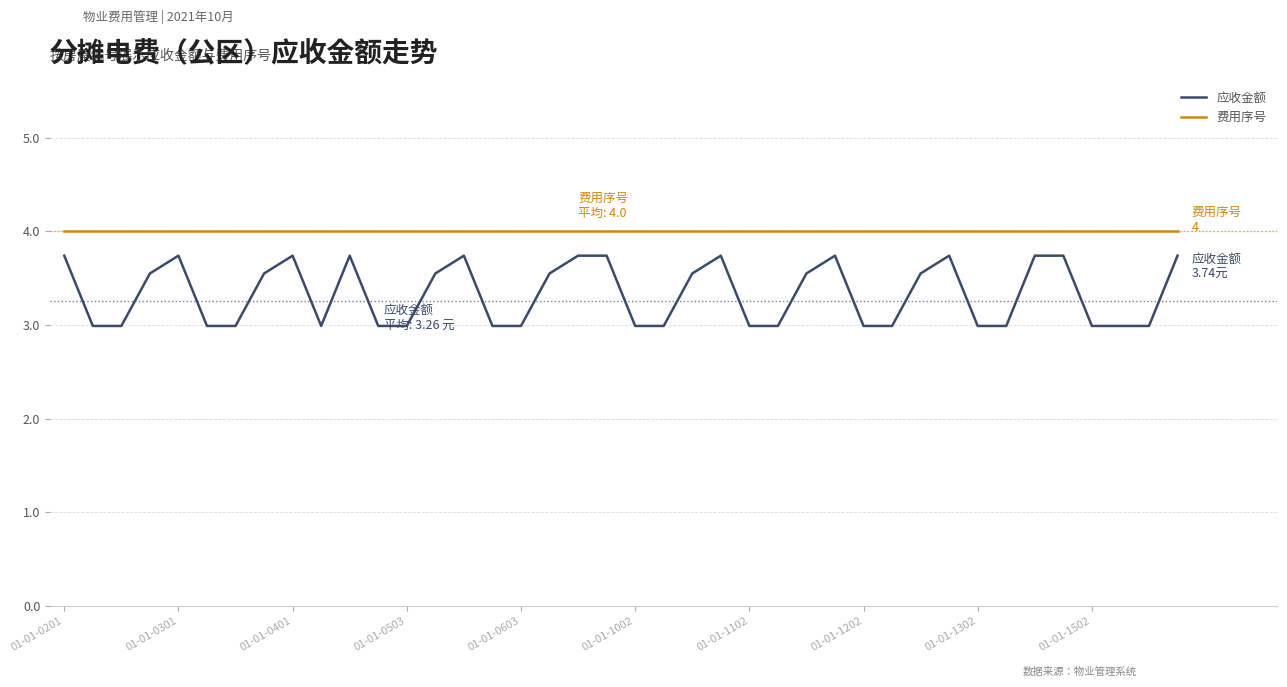

Rank the series by their average value, from lowest to highest.

应收金额, 费用序号